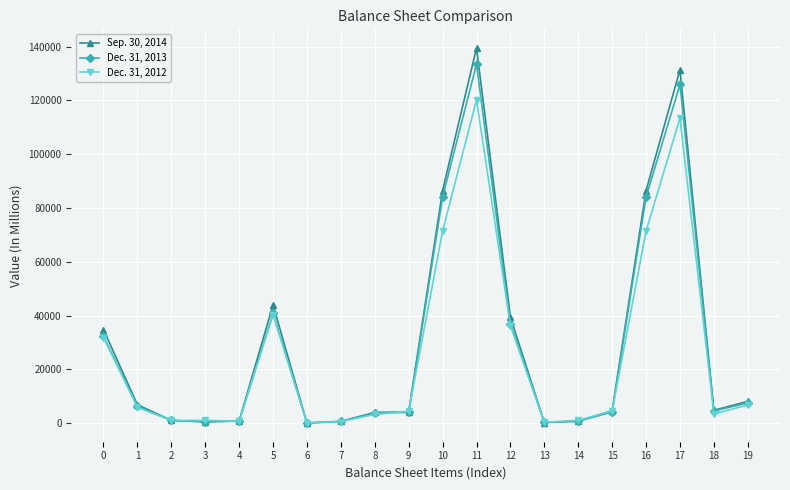

Does the chart have visible grid lines?

Yes